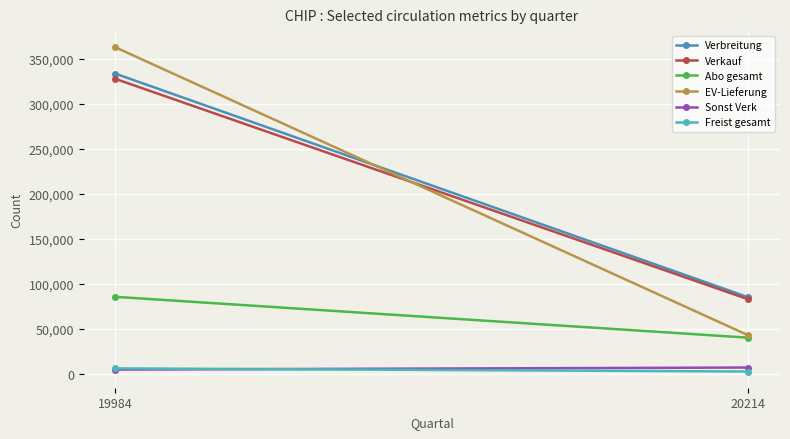

What is the difference between the EV-Lieferung values at 20214 and 19984?

320414